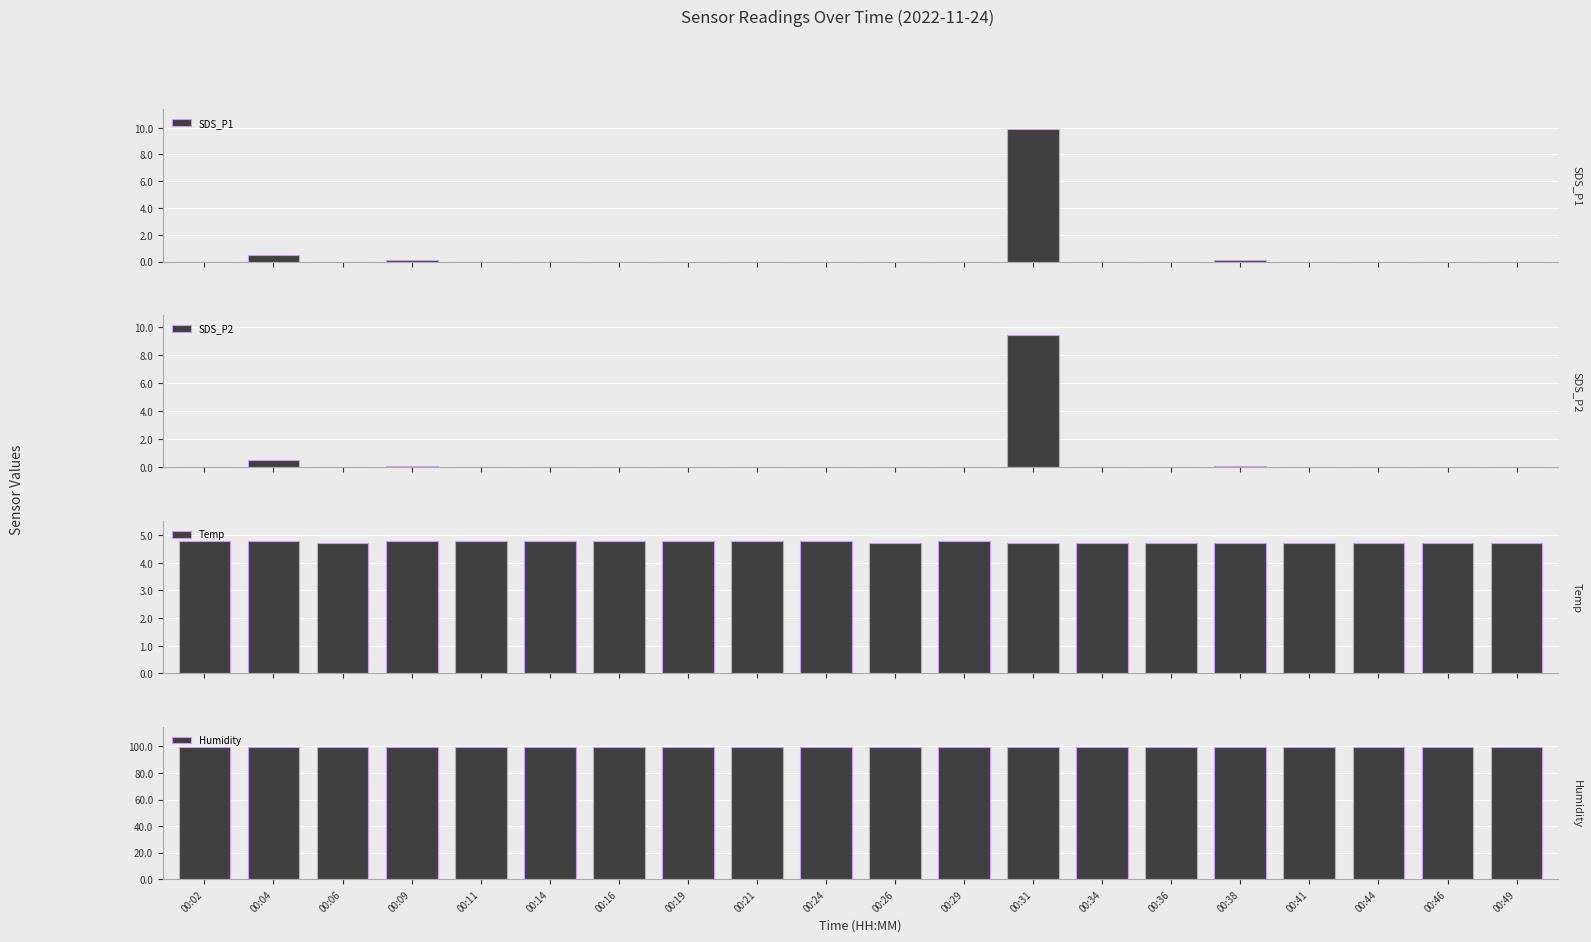

What is the sum of all Humidity values?

1998.0